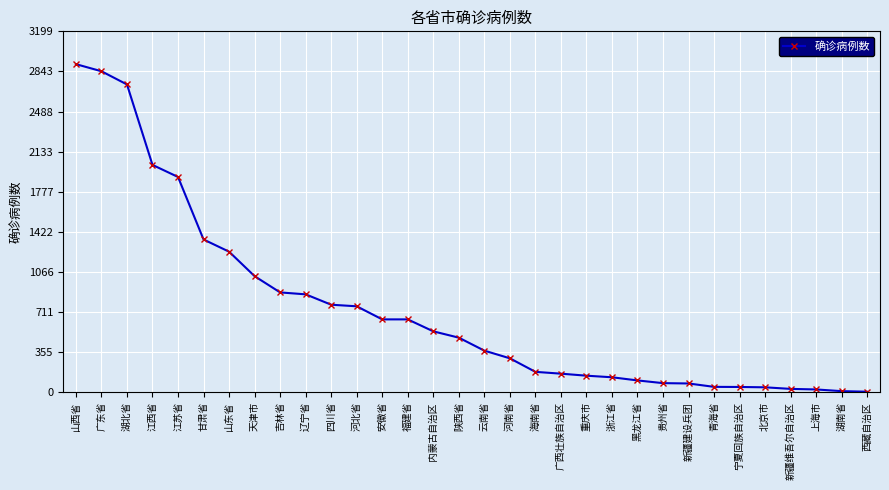

Where does the data first go above 484?

山西省